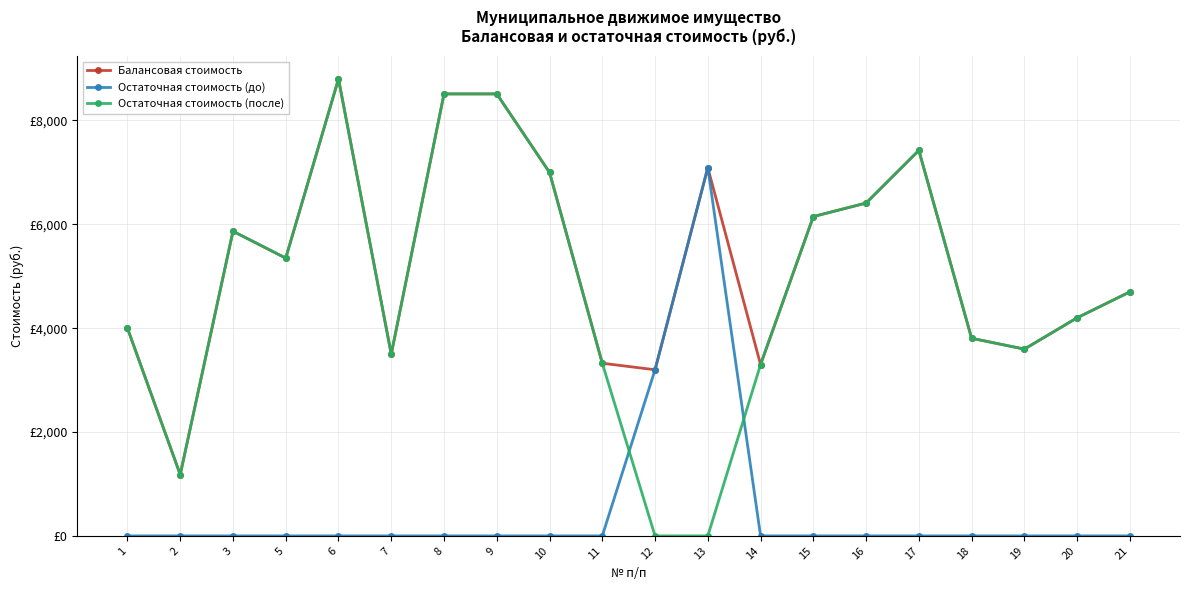

What are all the series names shown in the legend?

Балансовая стоимость, Остаточная стоимость (до), Остаточная стоимость (после)